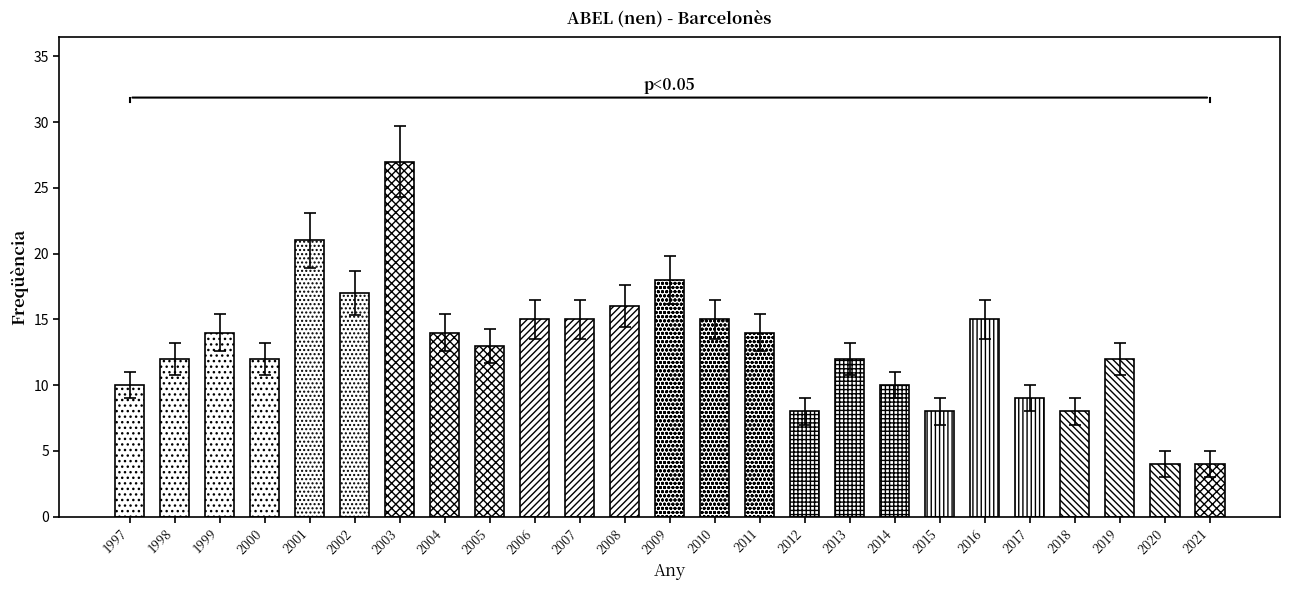

Reading left to right, what are all the values shown in this chart?

1997=10	1998=12	1999=14	2000=12	2001=21	2002=17	2003=27	2004=14	2005=13	2006=15	2007=15	2008=16	2009=18	2010=15	2011=14	2012=8	2013=12	2014=10	2015=8	2016=15	2017=9	2018=8	2019=12	2020=4	2021=4